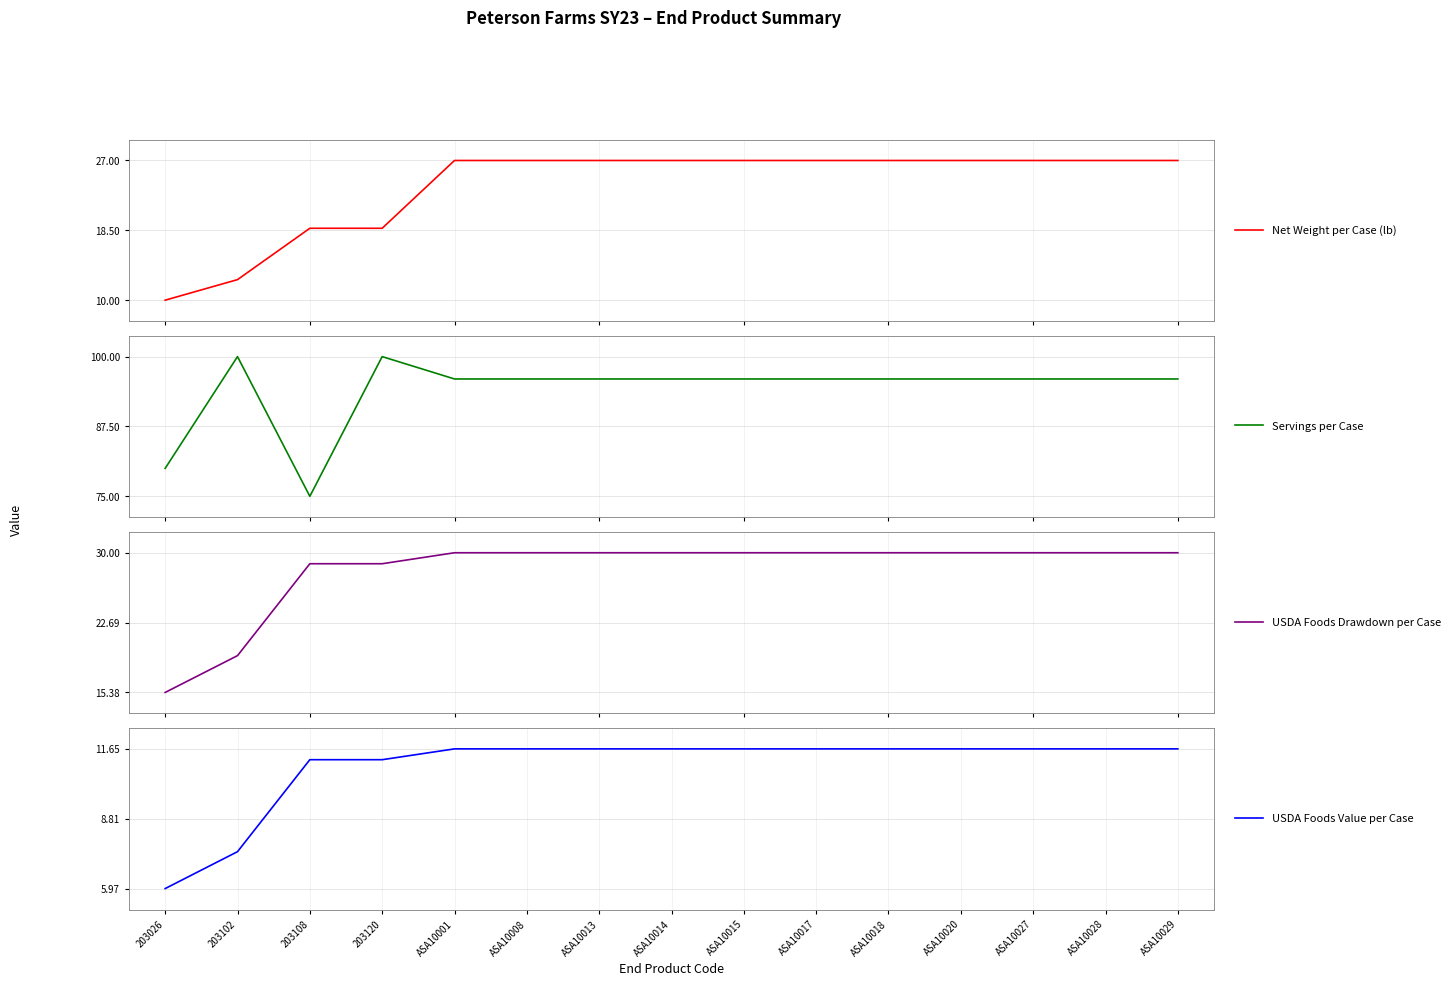

What is the greatest value displayed?

100.0